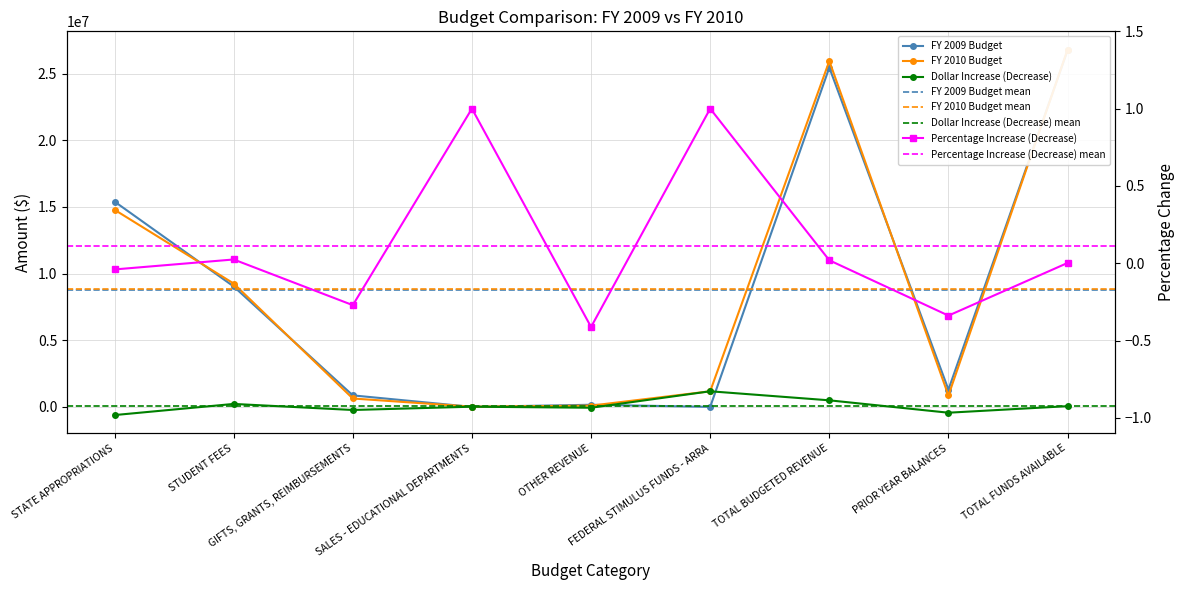

Between GIFTS, GRANTS, REIMBURSEMENTS and SALES - EDUCATIONAL DEPARTMENTS, which series saw the biggest shift?

FY 2009 Budget